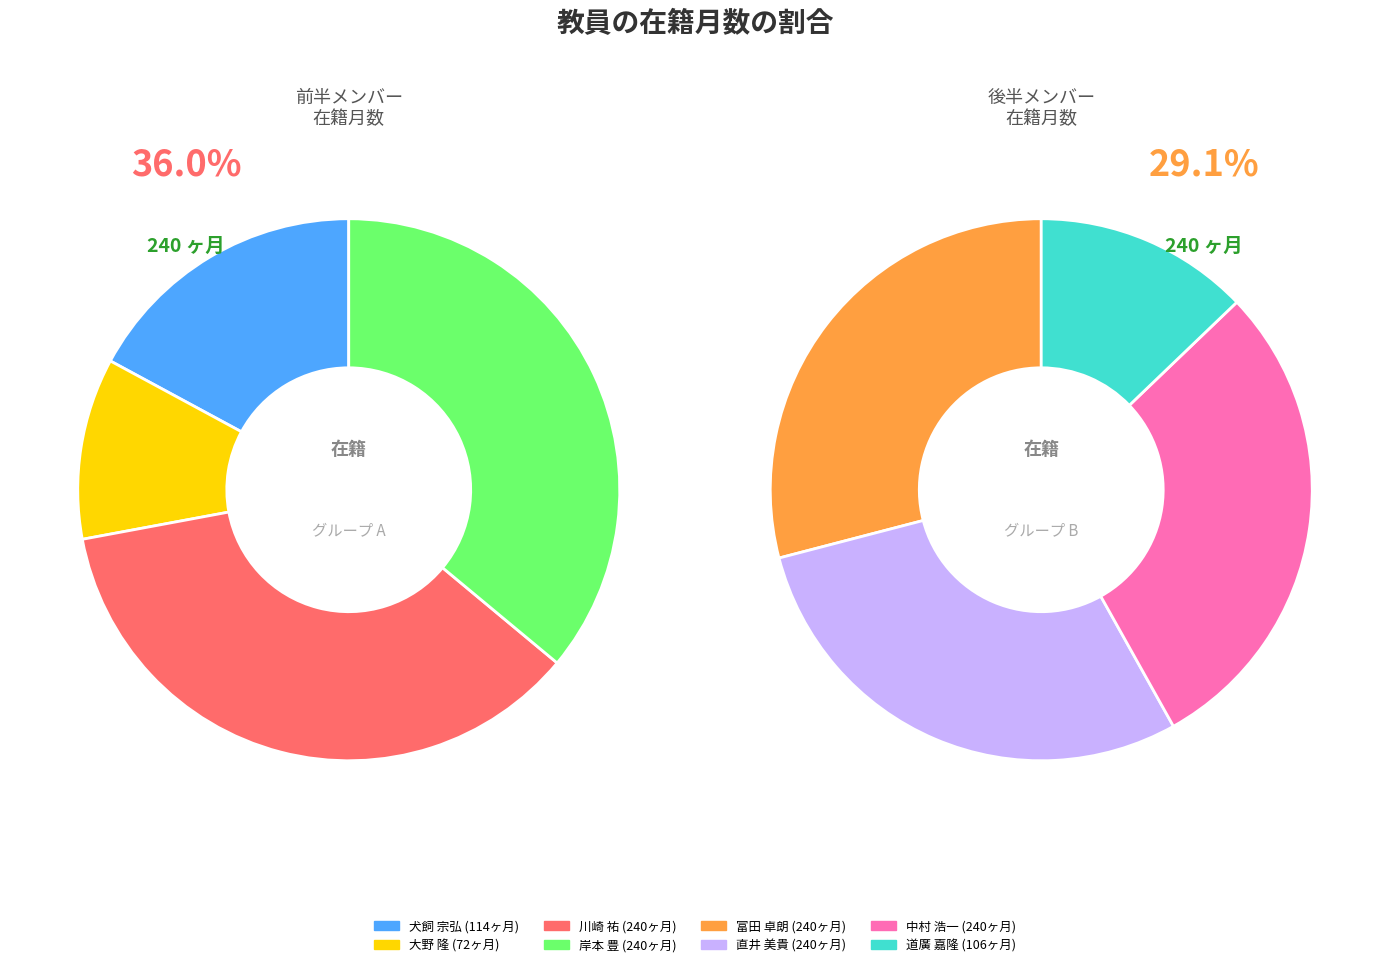

Which slice is the largest?

川崎 祐